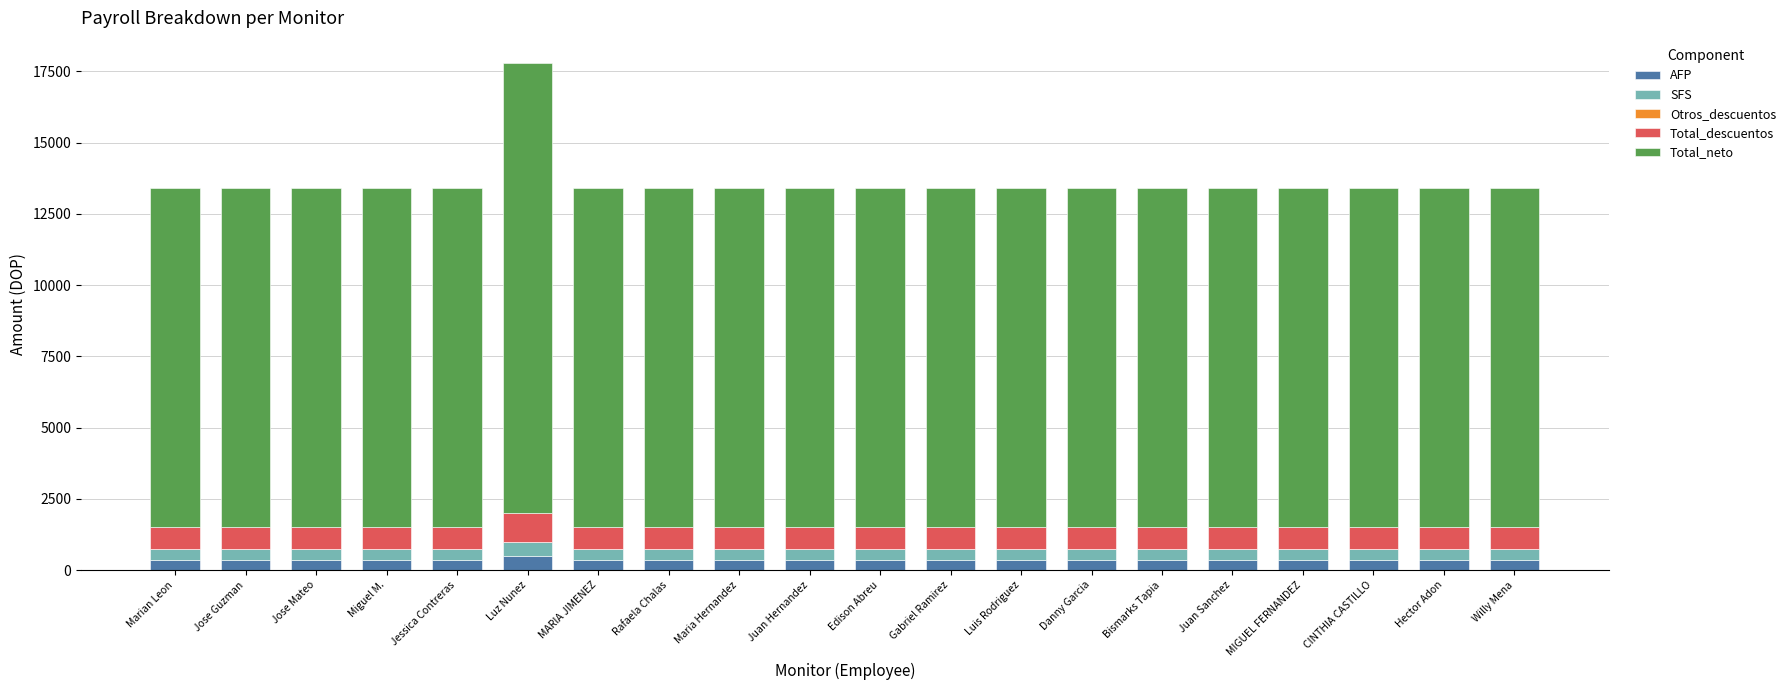

What is the highest value of the AFP series?

481.9